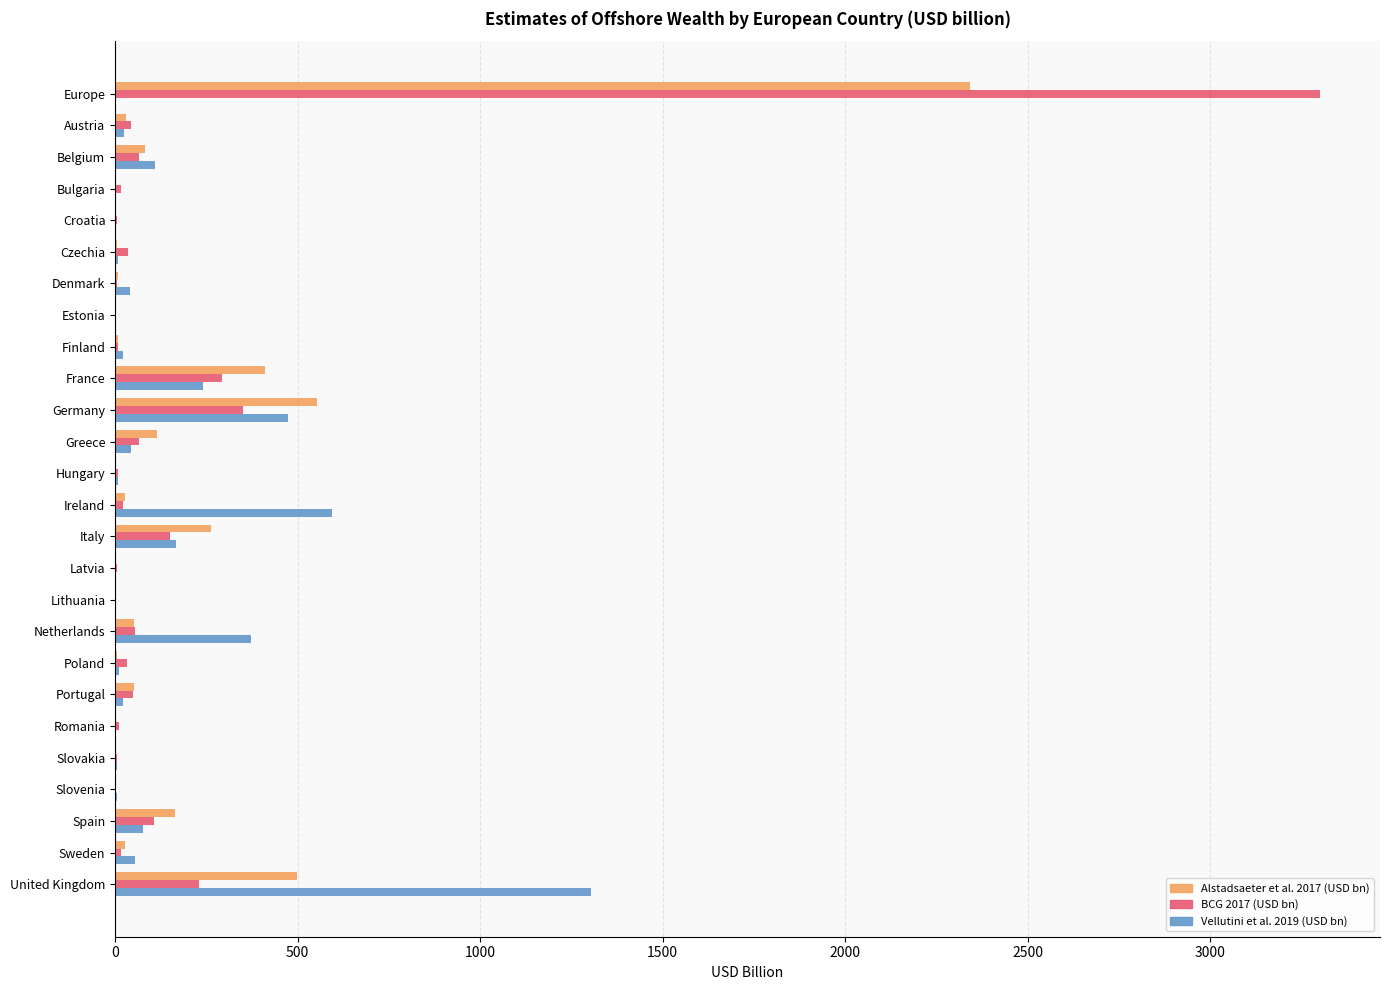

What is the sum of all Vellutini et al. 2019 (USD bn) values?

3588.5